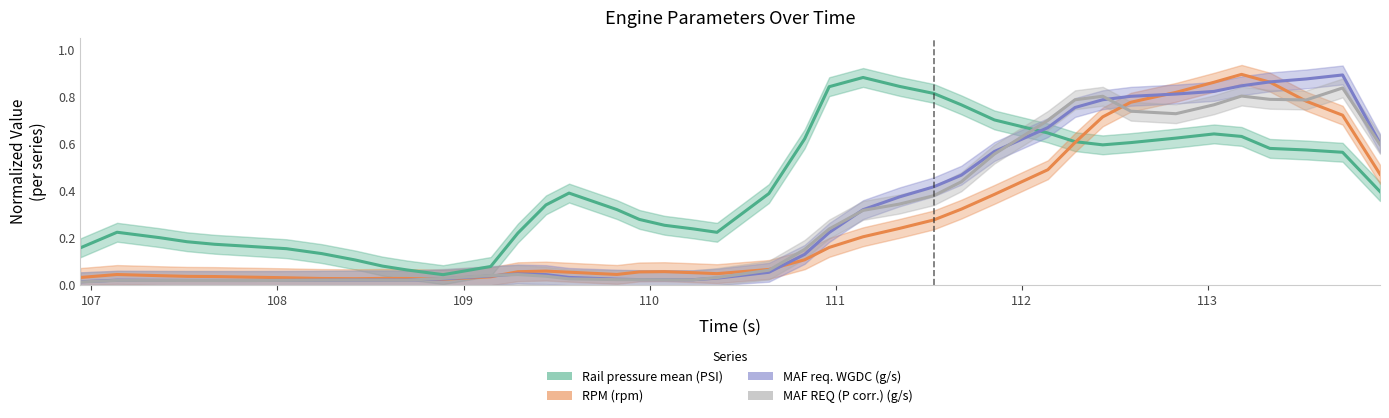

What is the label of the 13th point from the right?

111.675